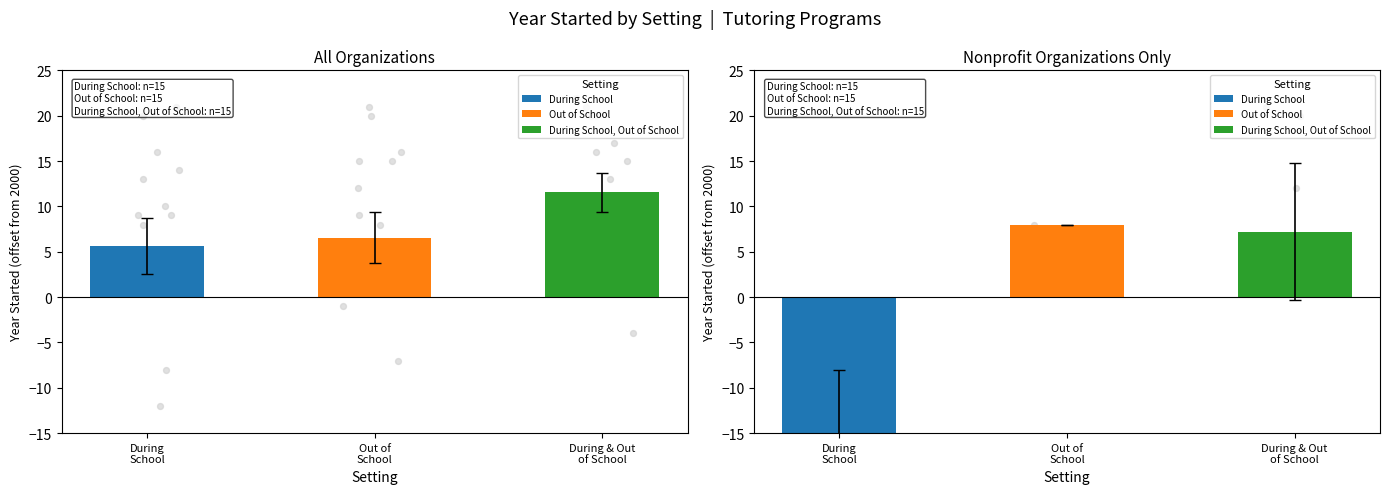

Is the value of During School at 6 greater than the value of Out of School at 8?

No